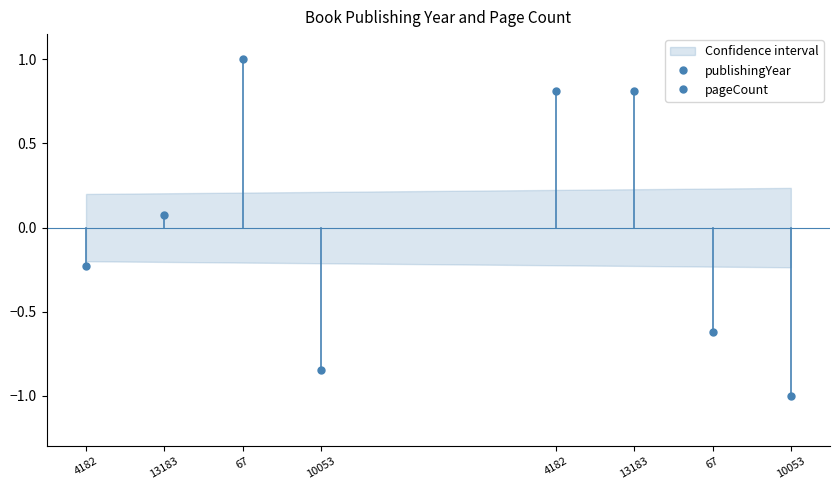

Reading left to right, extract all data points from this chart.

publishingYear: 4182=-0.2	13183=0.1	67=1.0	10053=-0.8
pageCount: 4182=0.8	13183=0.8	67=-0.6	10053=-1.0